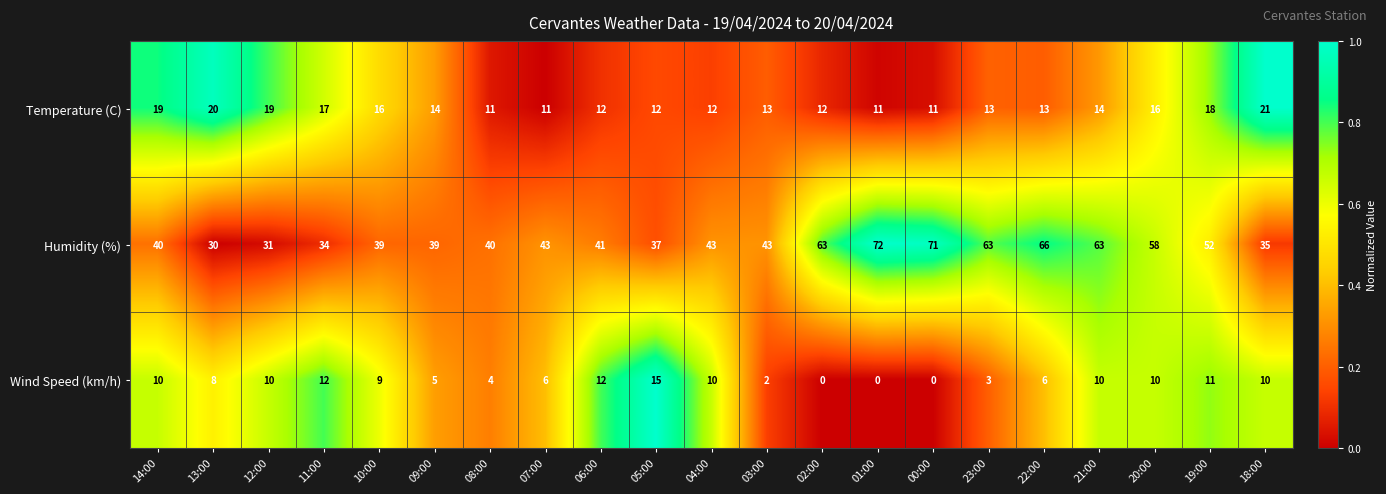

What is the difference between the maximum and second lowest values in the Humidity (%) series?

41